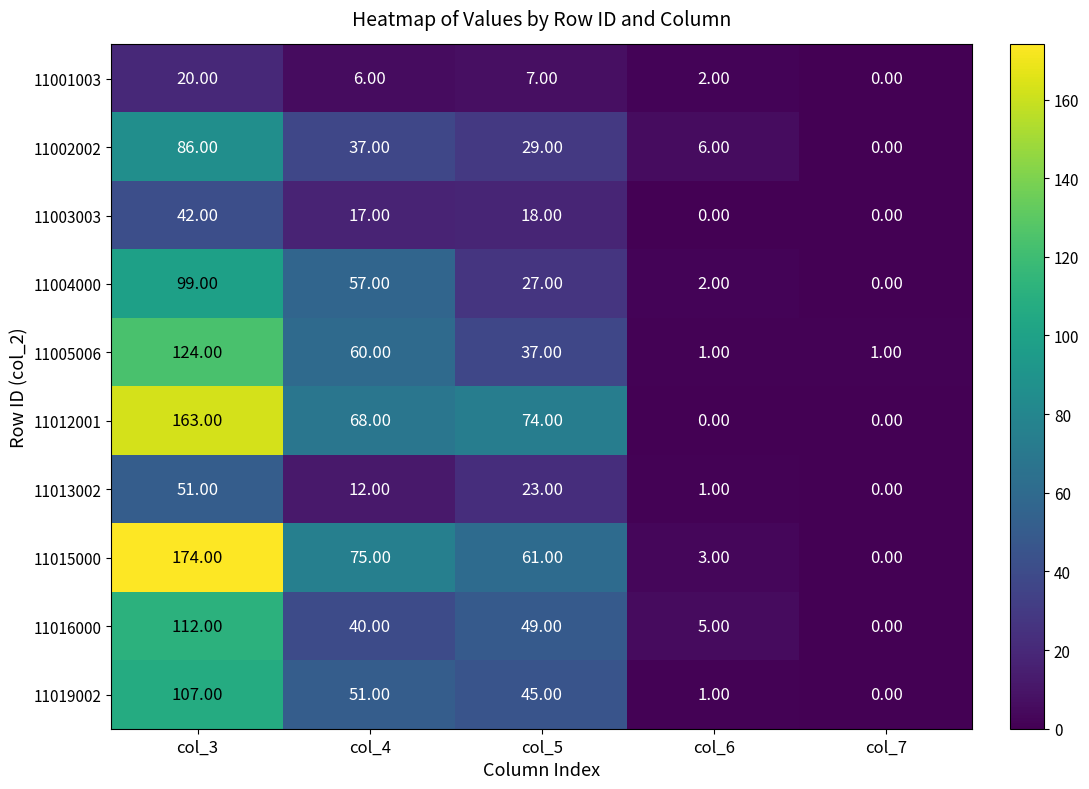

Rank the series by their maximum value, from highest to lowest.

11015000, 11012001, 11005006, 11016000, 11019002, 11004000, 11002002, 11013002, 11003003, 11001003